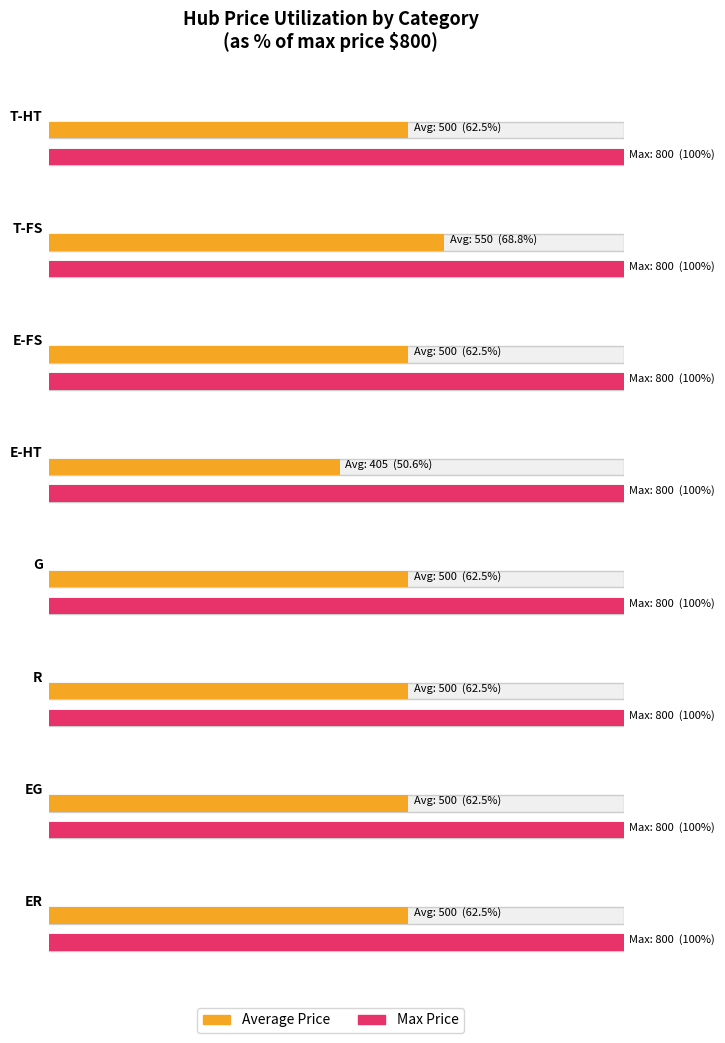

What position from the left is G?

5